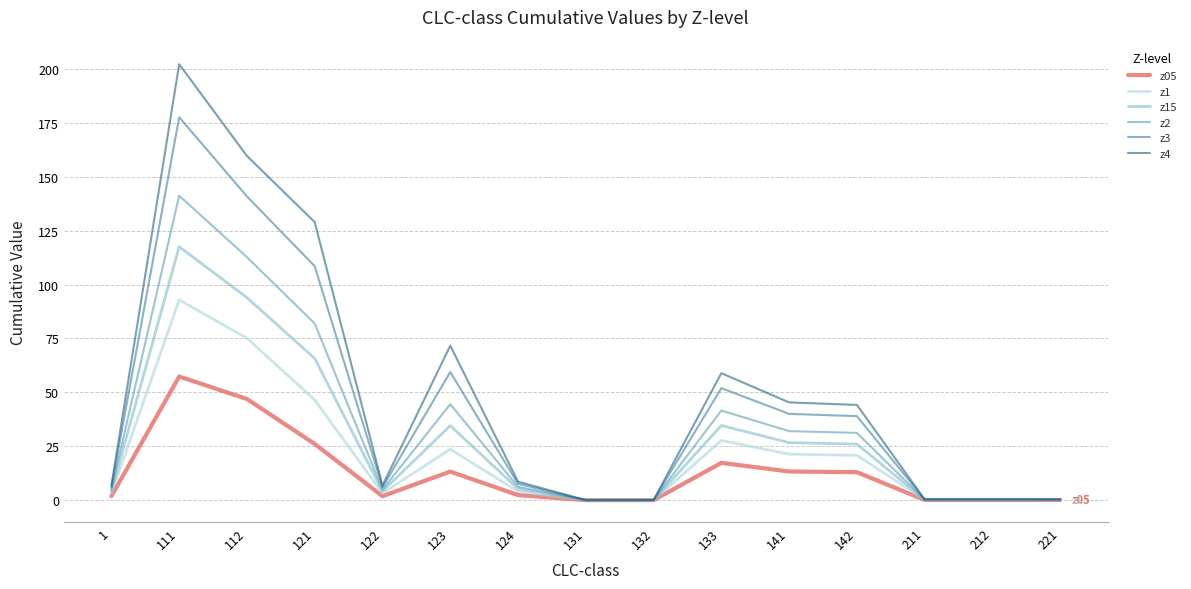

What is the total value across all series at 221?

1.5